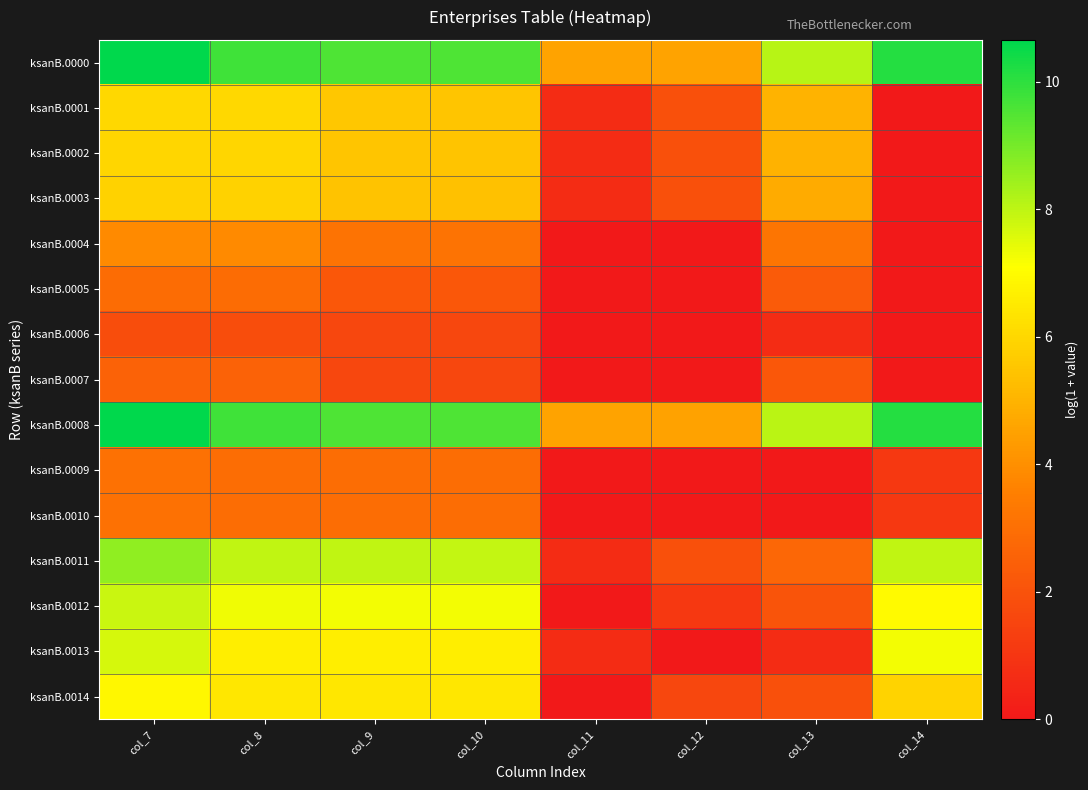

Which series has the largest total across all categories?

ksanB.0000